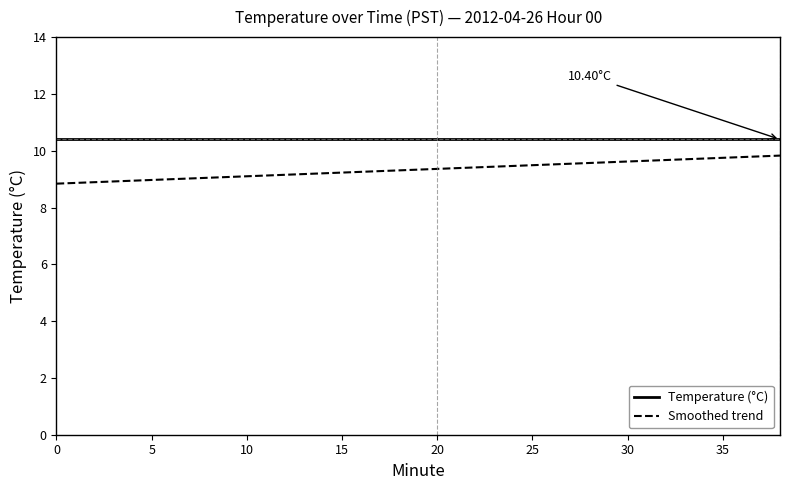

What is the smallest value displayed?

8.8